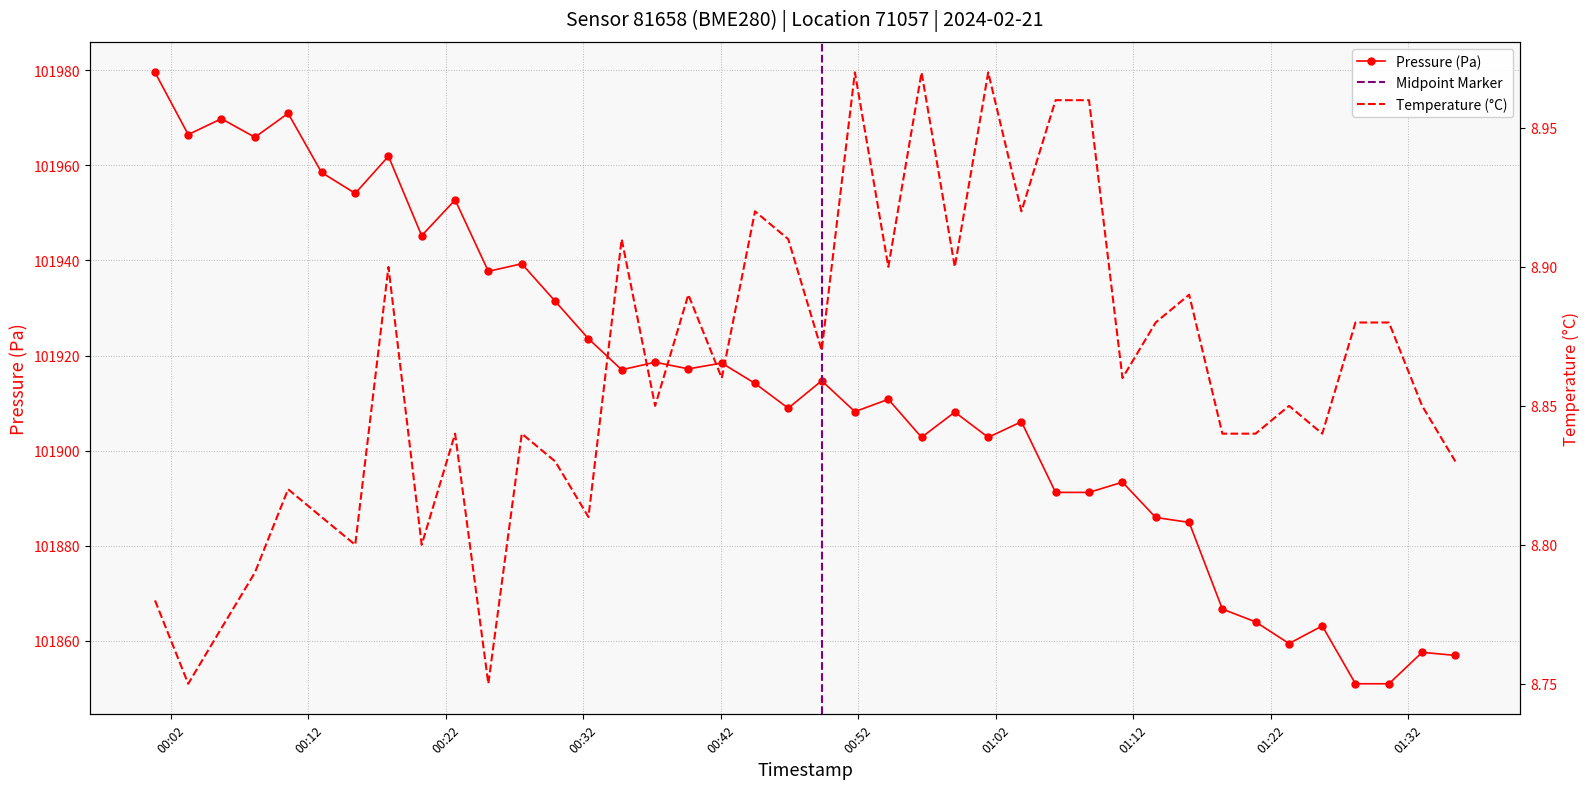

Reading left to right, what are all the values shown in this chart?

pressure: 101979.6	101966.5	101969.8	101965.9	101971.0	101958.5	101954.1	101961.9	101945.2	101952.8	101937.7	101939.3	101931.4	101923.5	101917.0	101918.6	101917.2	101918.4	101914.1	101908.9	101914.7	101908.2	101910.8	101902.8	101908.1	101902.8	101906.1	101891.2	101891.2	101893.3	101885.9	101884.9	101866.6	101863.9	101859.4	101863.1	101850.9	101850.9	101857.5	101856.9
temperature: 8.8	8.8	8.8	8.8	8.8	8.8	8.8	8.9	8.8	8.8	8.8	8.8	8.8	8.8	8.9	8.8	8.9	8.9	8.9	8.9	8.9	9.0	8.9	9.0	8.9	9.0	8.9	9.0	9.0	8.9	8.9	8.9	8.8	8.8	8.8	8.8	8.9	8.9	8.8	8.8